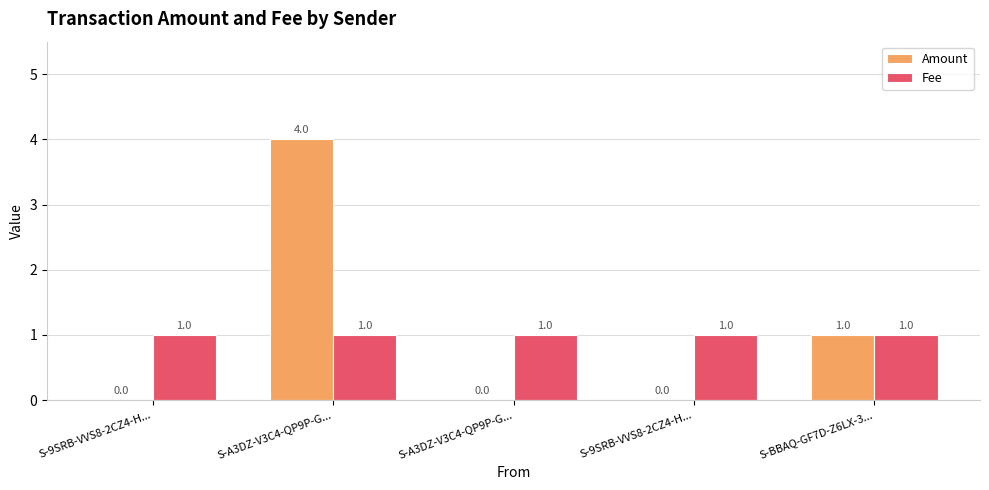

Which series has the largest total across all categories?

Amount